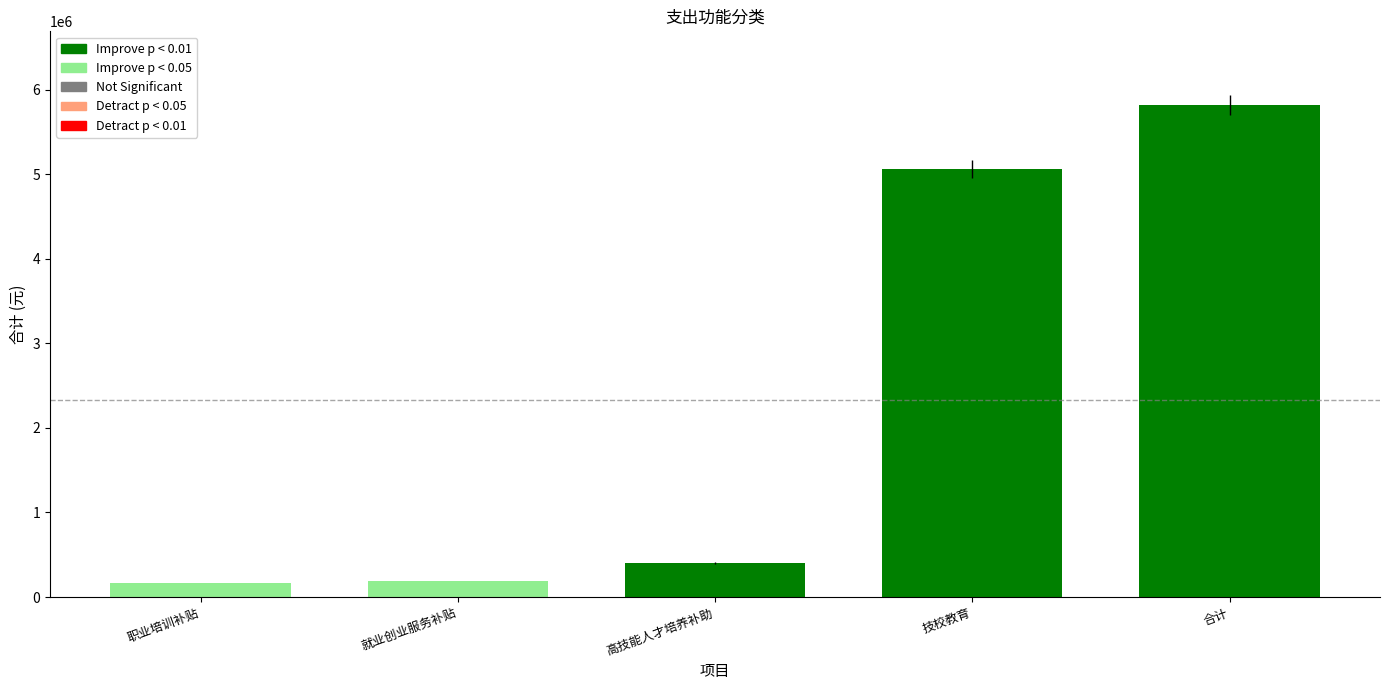

What is the difference between the values at 技校教育 and 就业创业服务补贴?

4872020.3